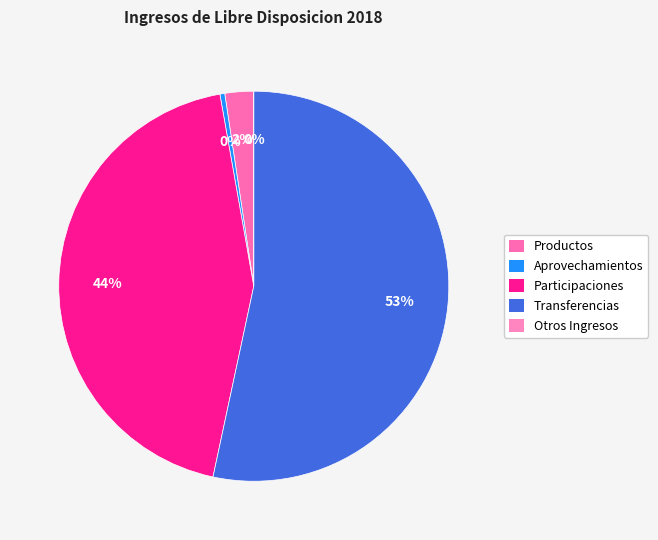

The Participaciones slice represents 44% of the pie. True or false?

True